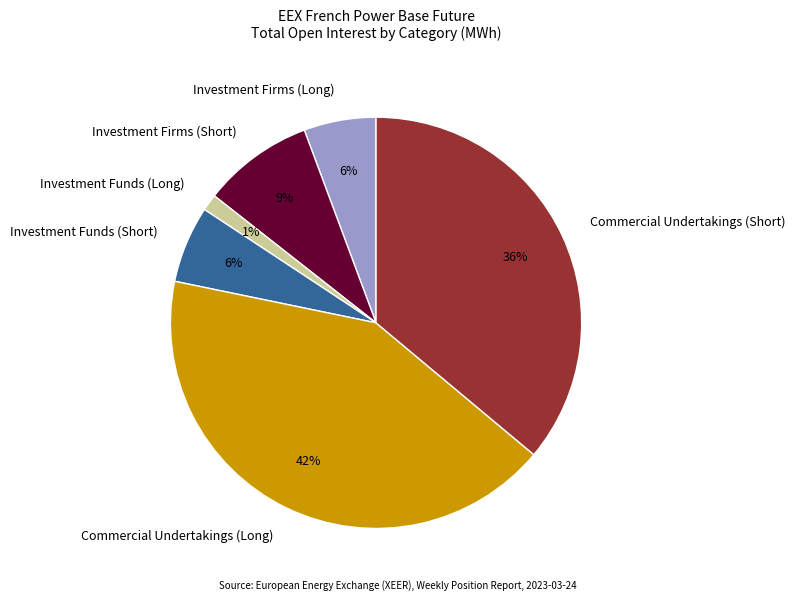

Do Investment Funds (Long) and Investment Funds (Short) together represent more than half of the pie?

No